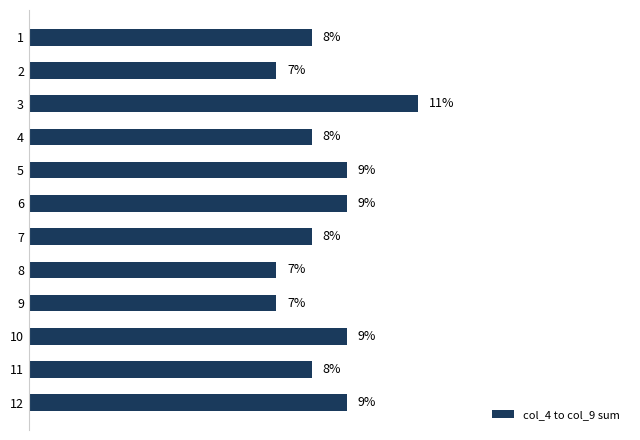

What is the difference between the second highest and minimum values?

2